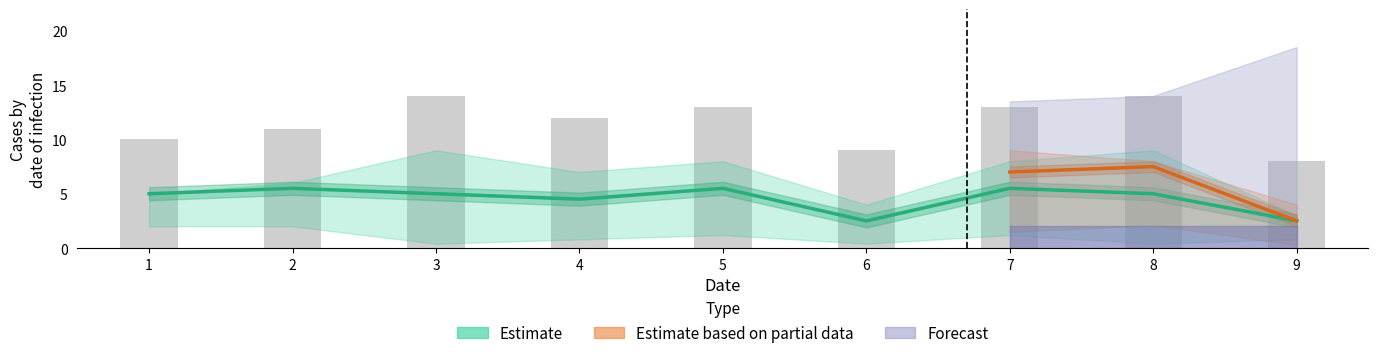

Which category has the highest value across all series?

3